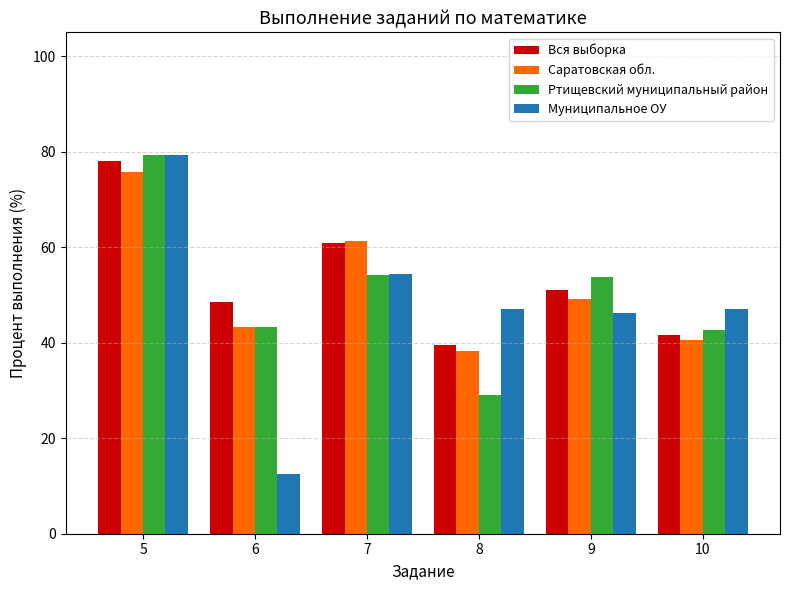

What is the sum of all Саратовская обл. values?

308.3